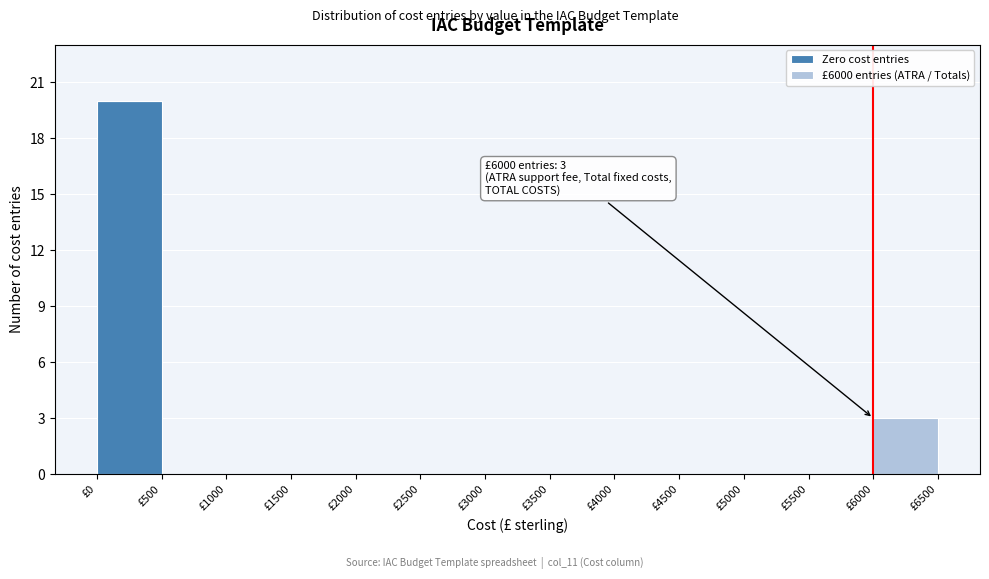

Which range on the x-axis has the tallest stacked bar (by total height)?

0 to 500